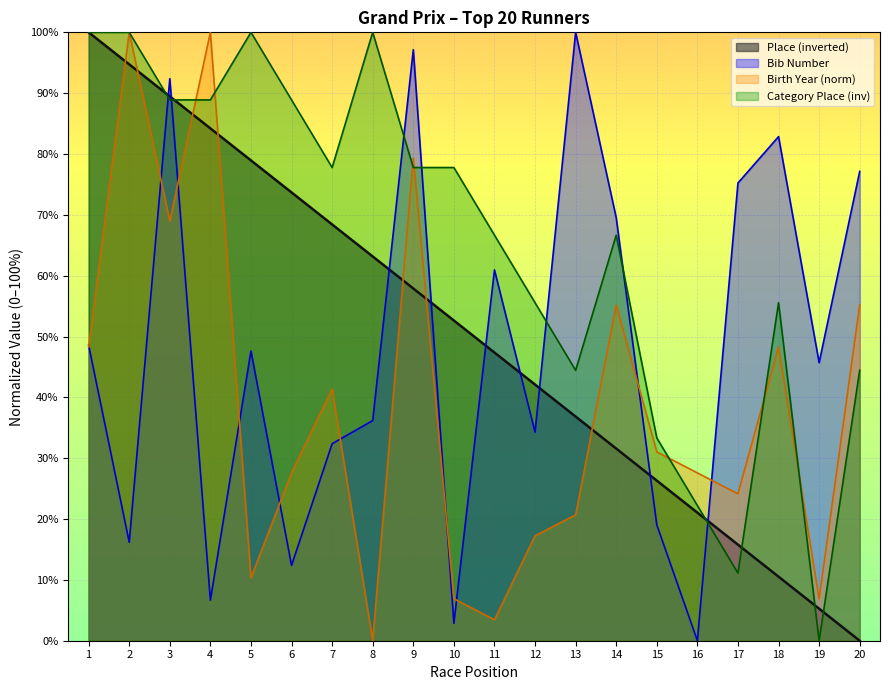

What is the difference between the second highest and second lowest values in the BibNumber series?

94.3